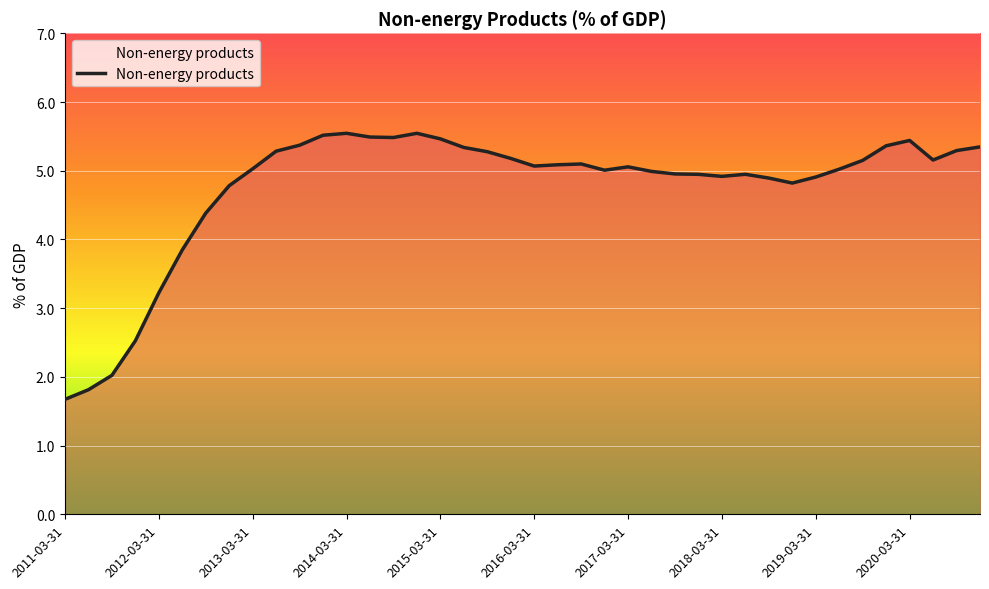

How many lines are shown in the chart?

1